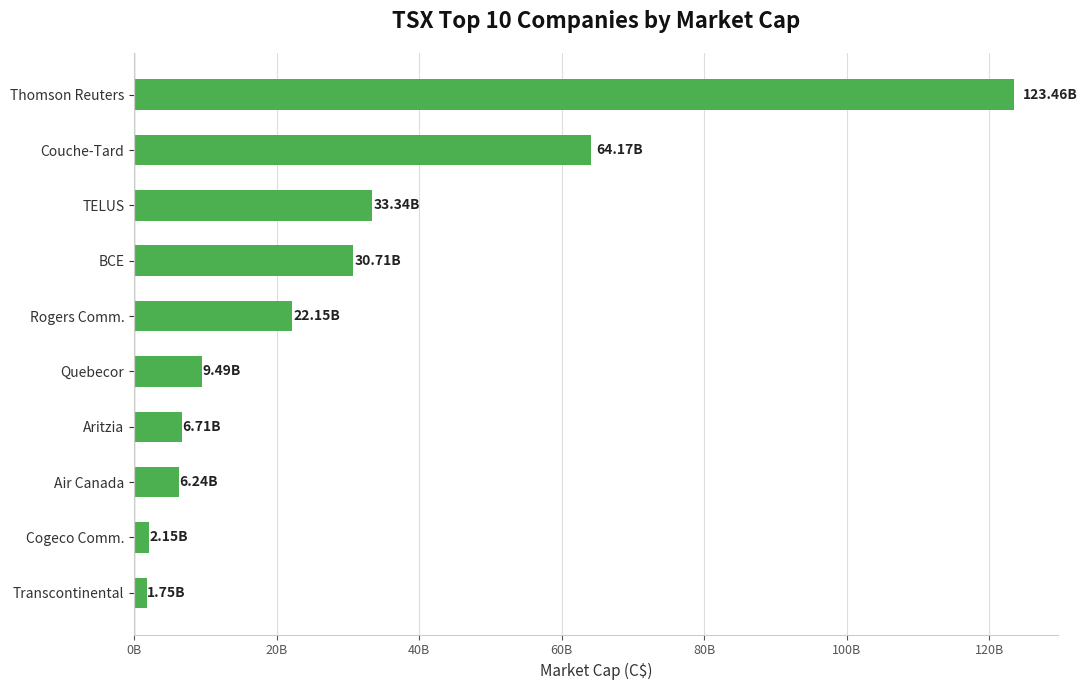

Does the chart contain any negative values?

No